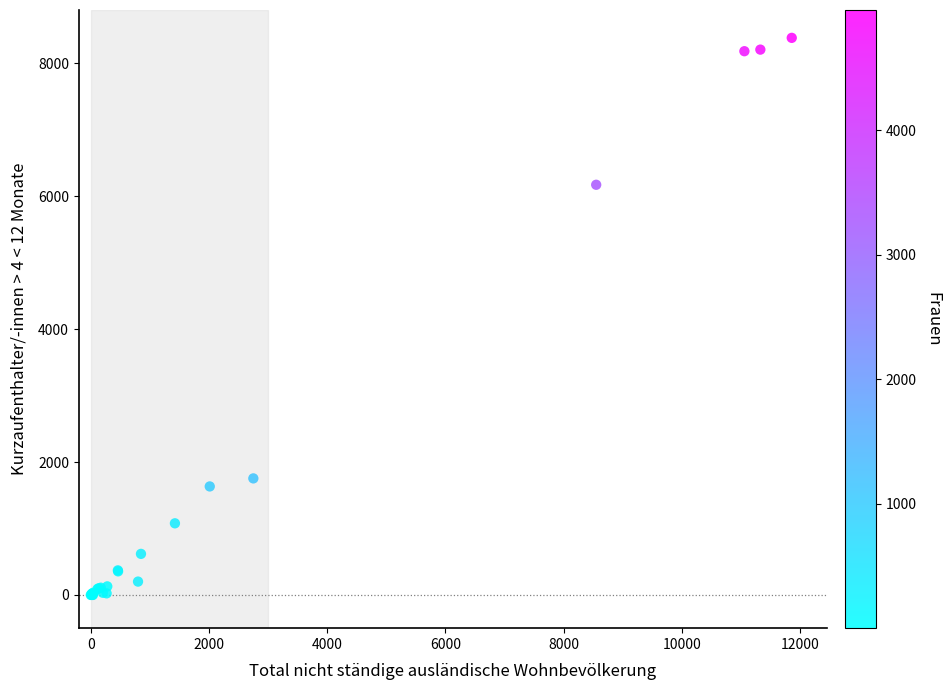

What Y value in the scatter plot is closest to 4192?

6173